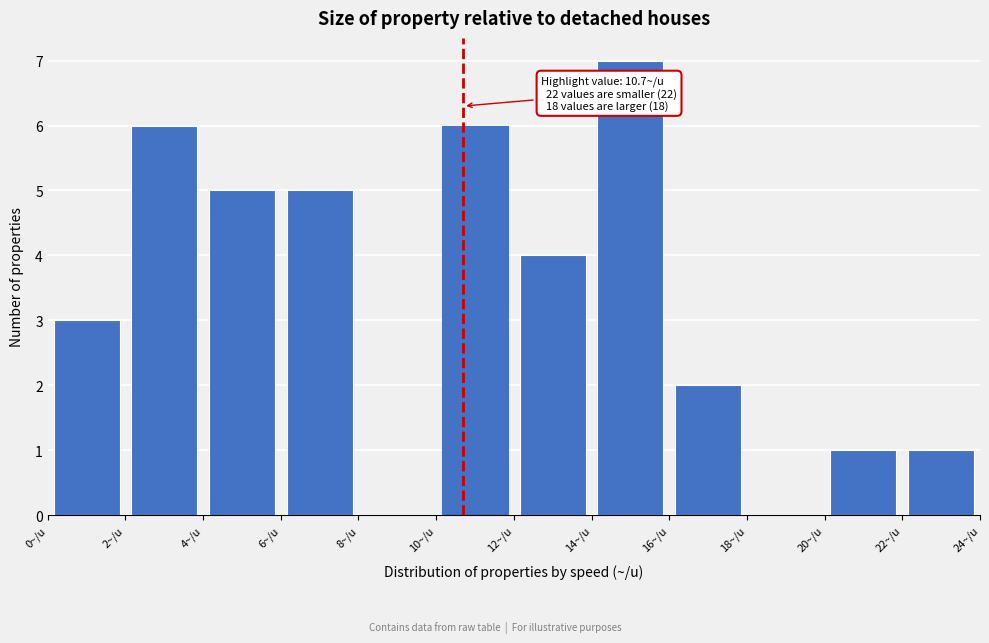

Over which range of the x-axis is the bar tallest?

14 to 16